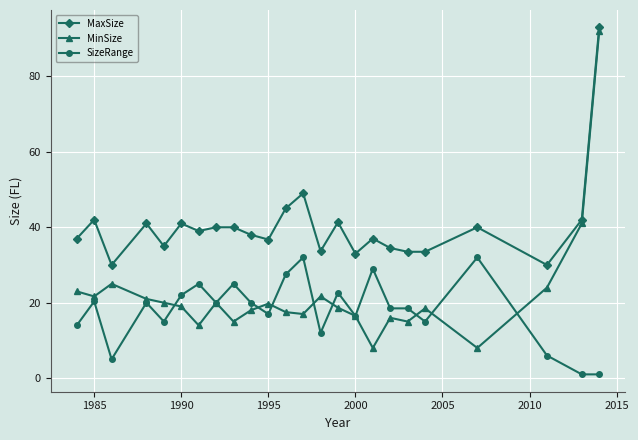

Rank the series by their average value, from highest to lowest.

MaxSize, MinSize, SizeRange